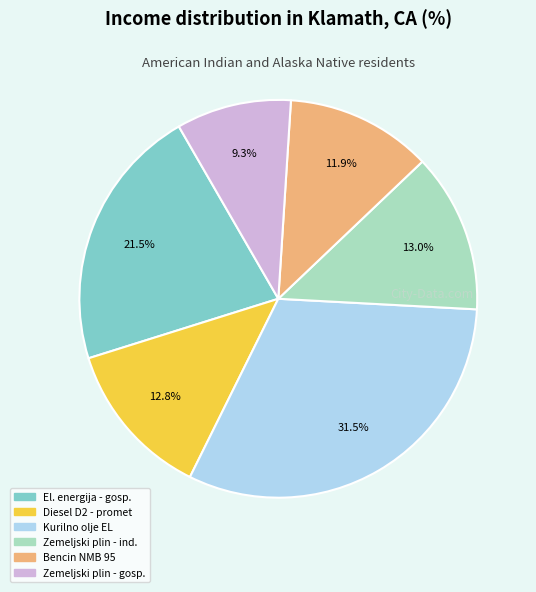

Does any single category account for the majority?

No